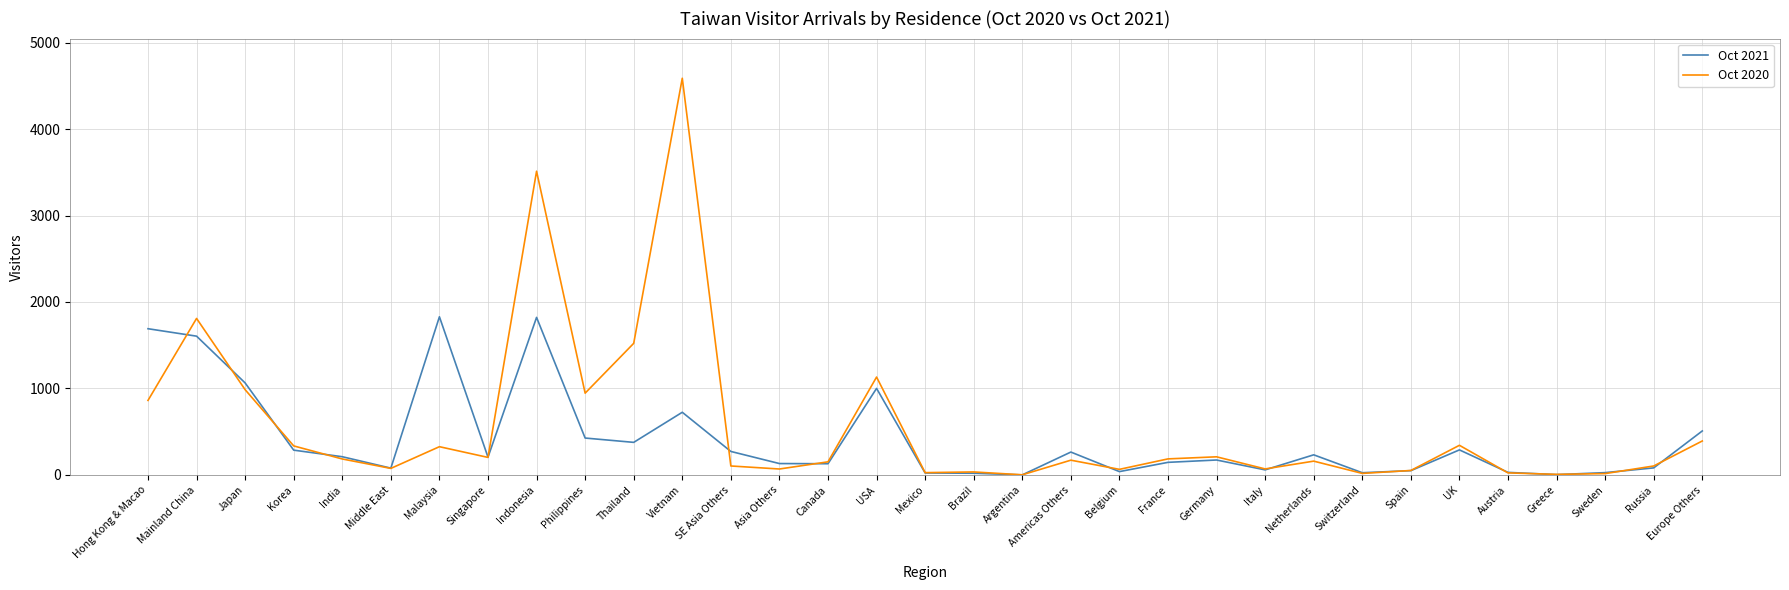

What position from the right is Americas Others?

14